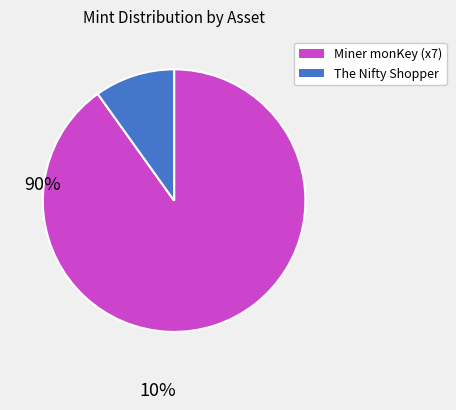

Is there any slice that represents more than half of the pie?

Yes